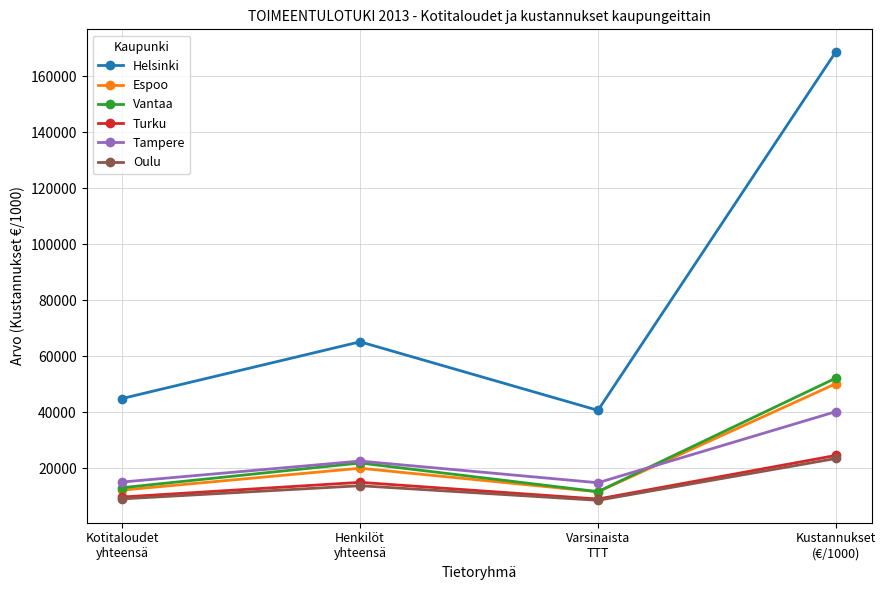

How many interior local peaks does the Tampere series have?

1